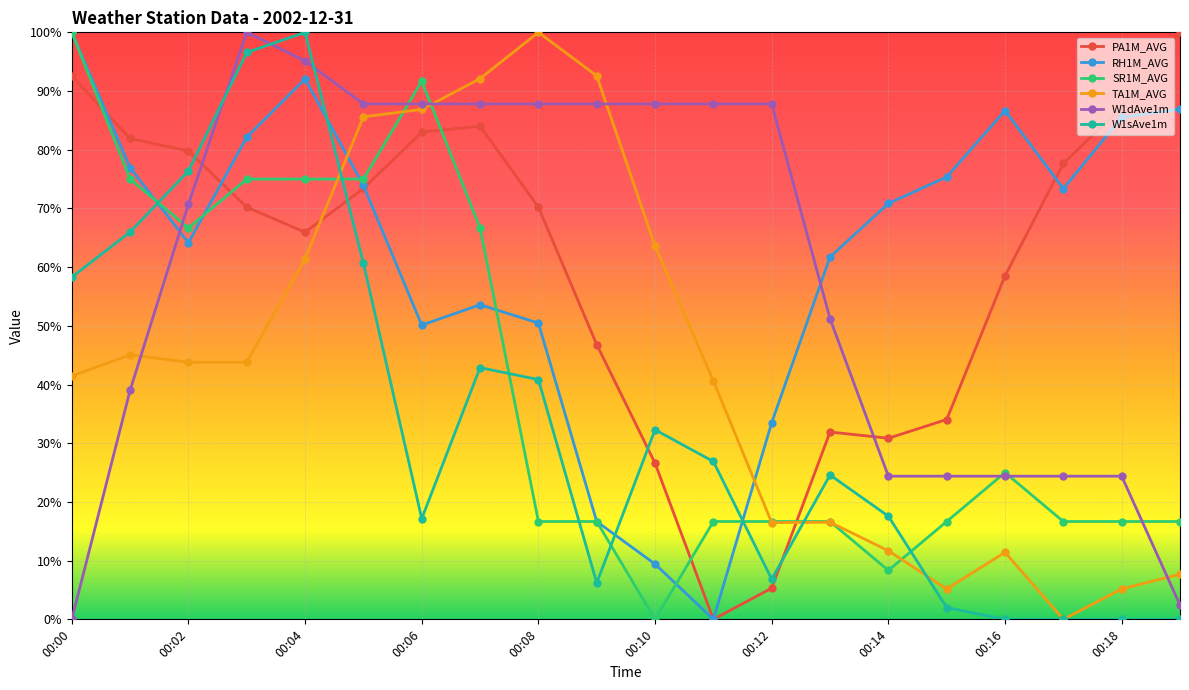

Does the chart have visible grid lines?

Yes